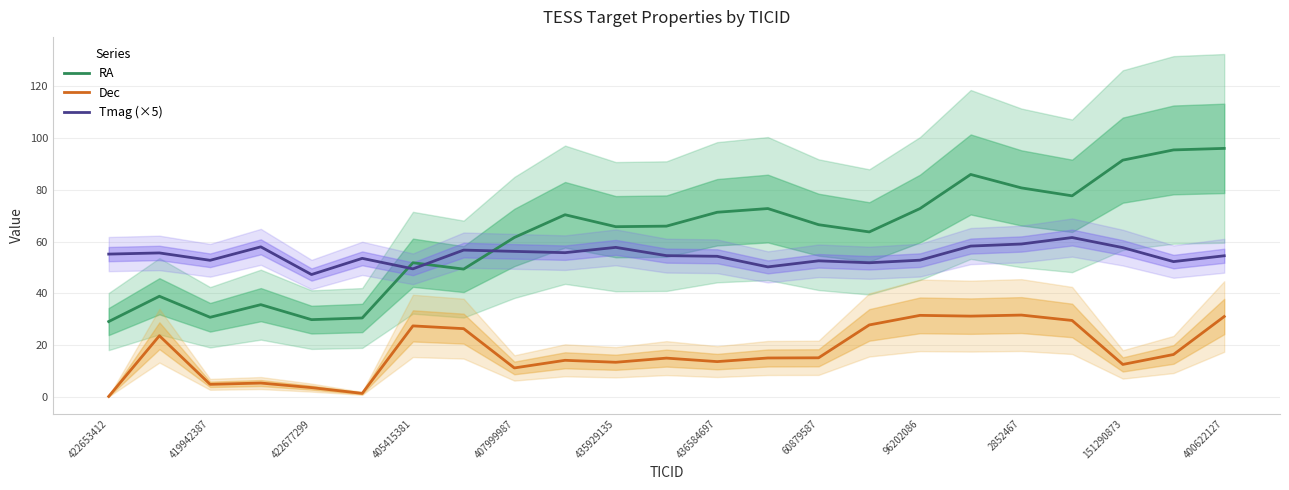

What is the minimum value shown in the chart?

0.1